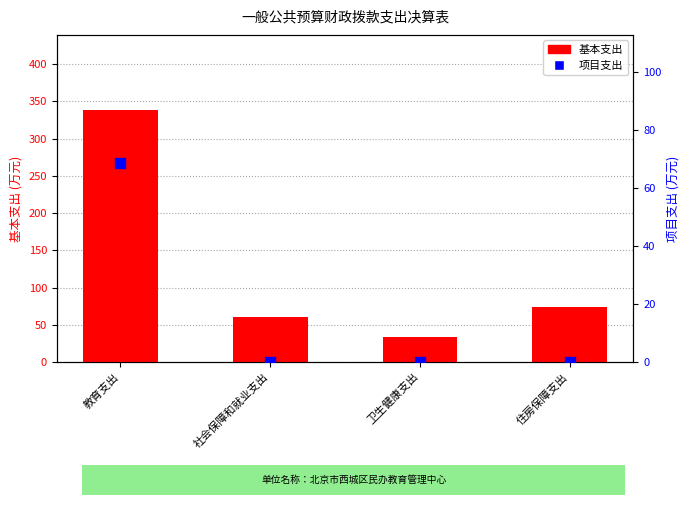

At which category is the sum across all series the highest?

教育支出